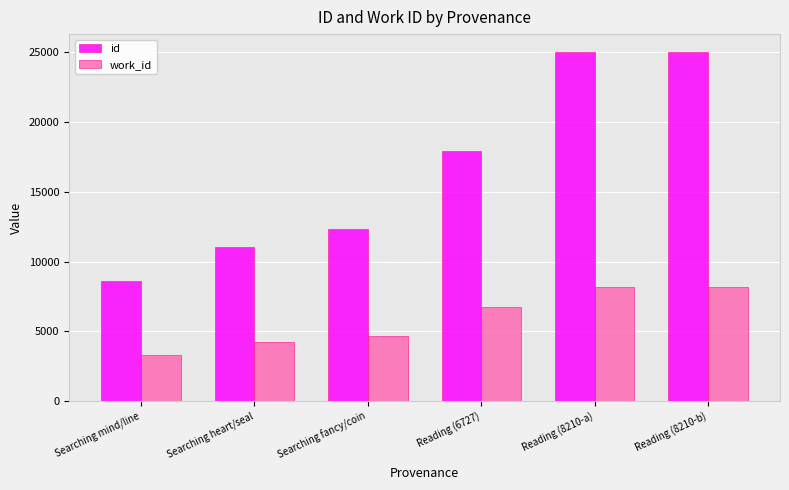

Which series changed the most between Searching mind/line and Reading (8210-a)?

id